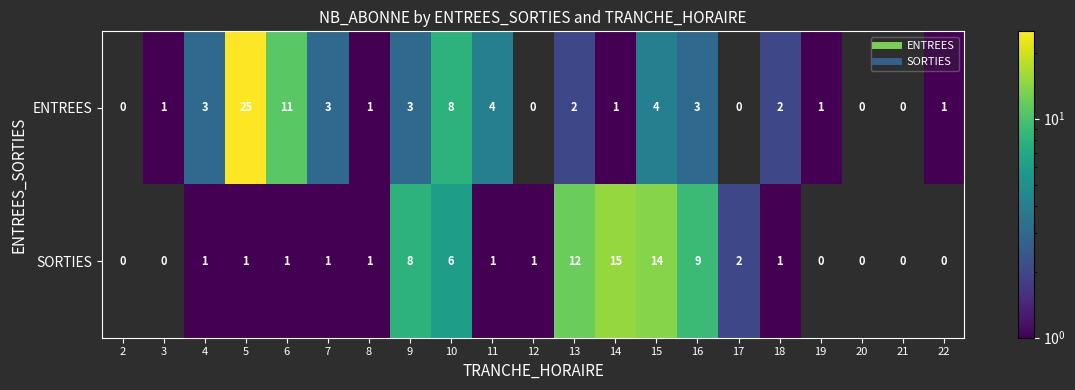

Count the number of data series in this chart.

2